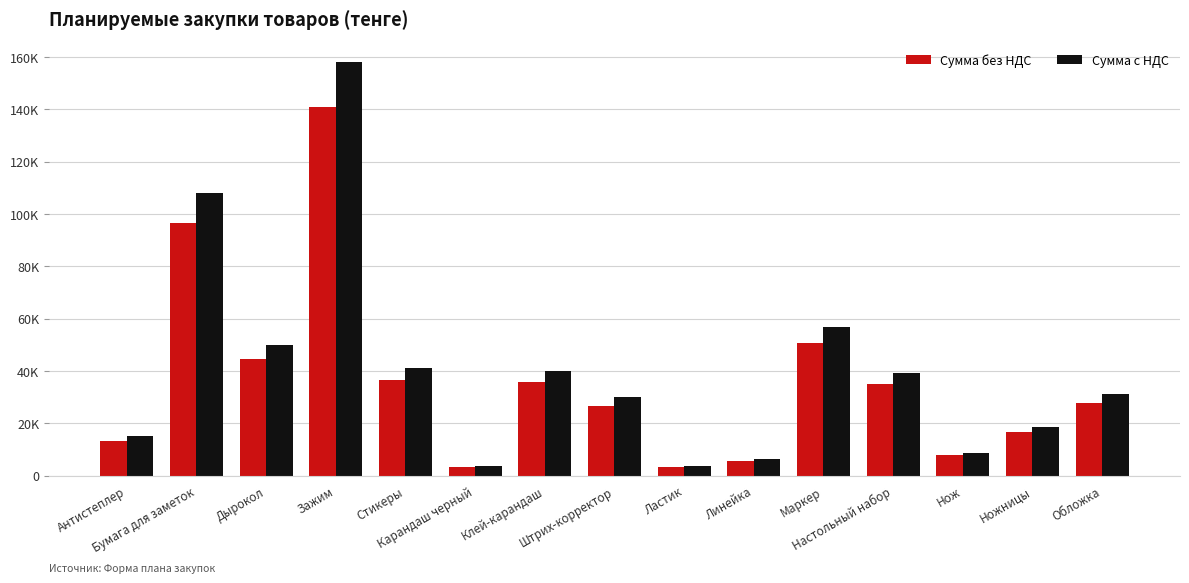

What is the label of the 9th bar from the left?

Ластик